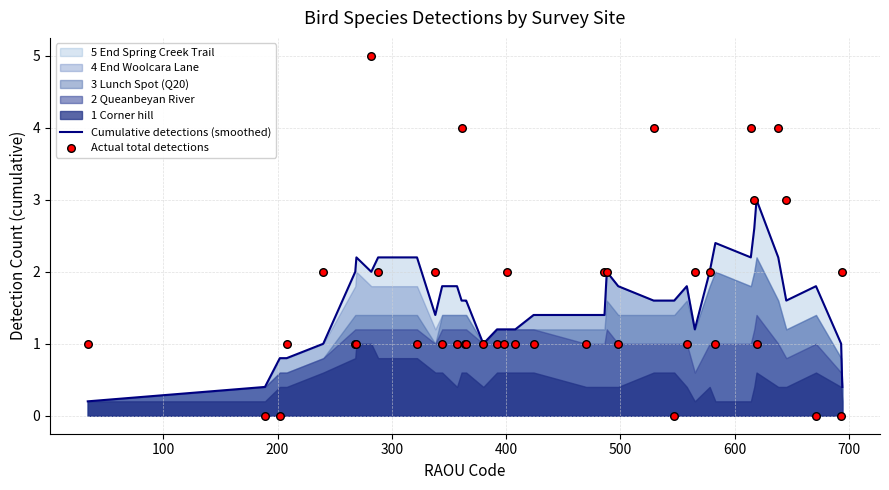

Which series has the largest total across all categories?

Actual total detections